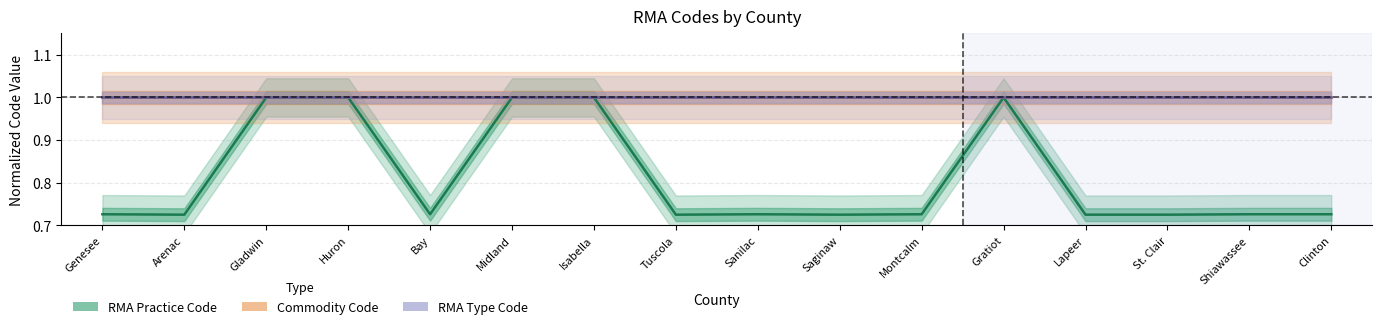

What is the label of the 8th point from the right?

Sanilac